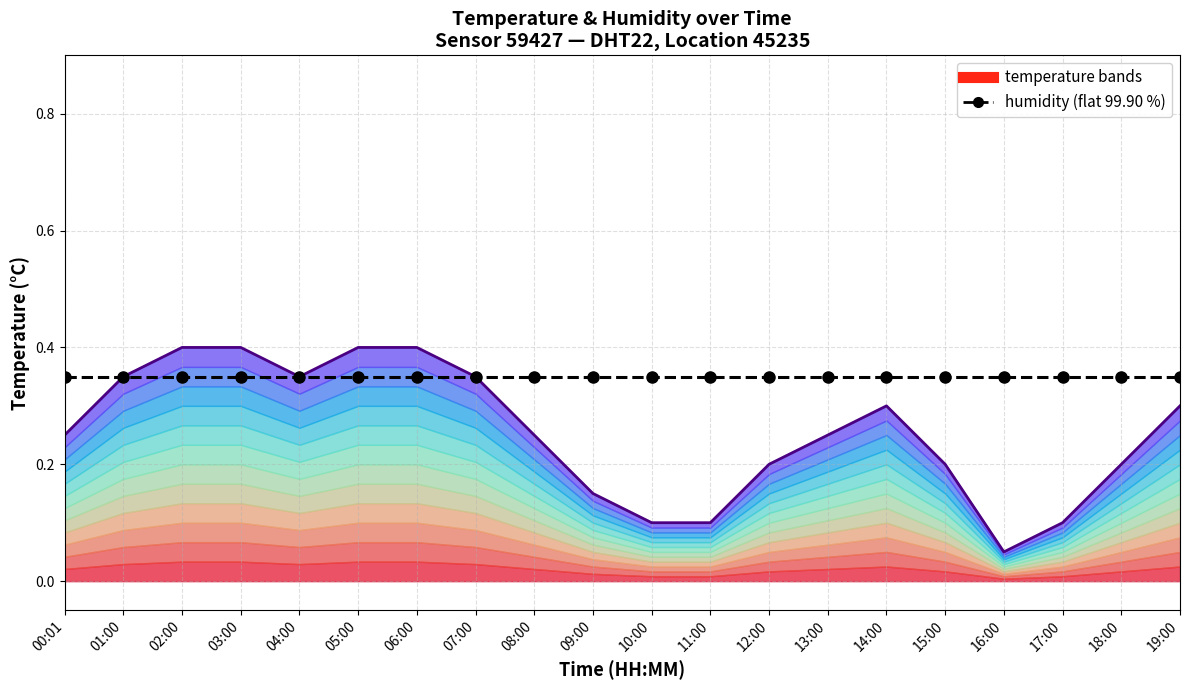

True or false: humidity and temperature cross at least once.

False